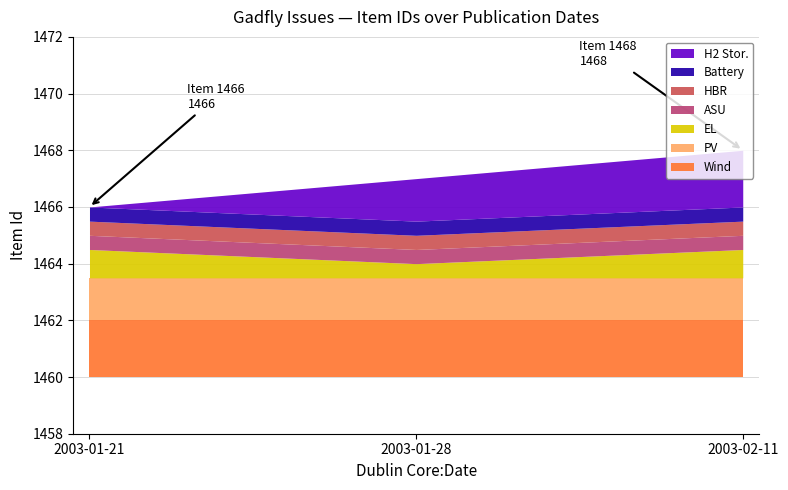

What is the difference between the values at 2003-02-11 and 2003-01-28?

1